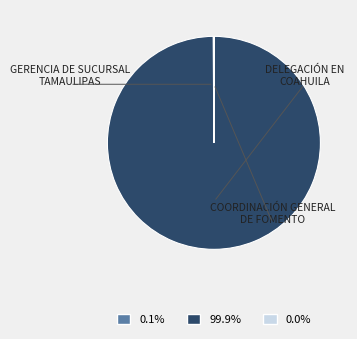

Is there a majority slice in this chart?

Yes